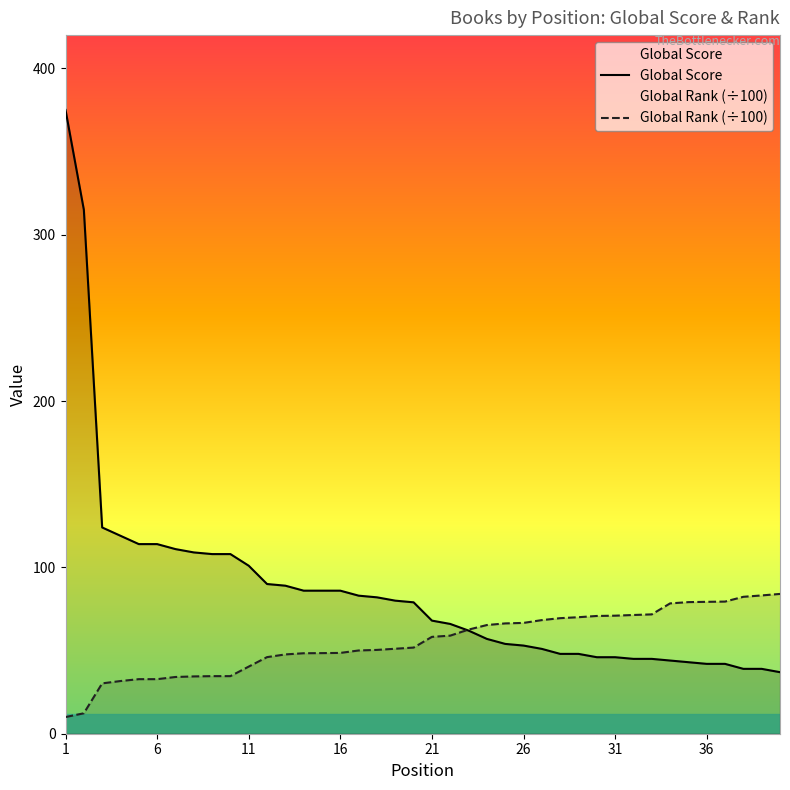

Where do Global Rank (scaled) and Global Score first cross each other?

22 and 23